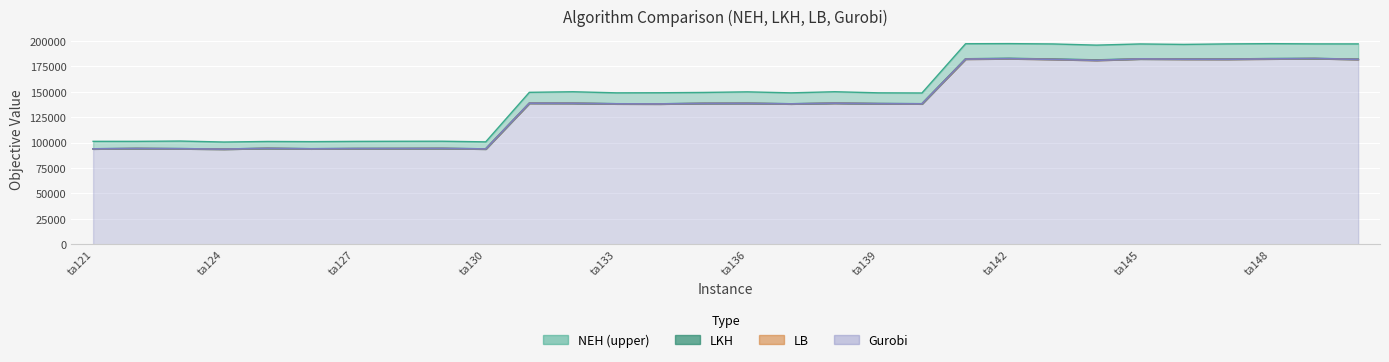

Does the chart display data point markers on the line(s)?

No